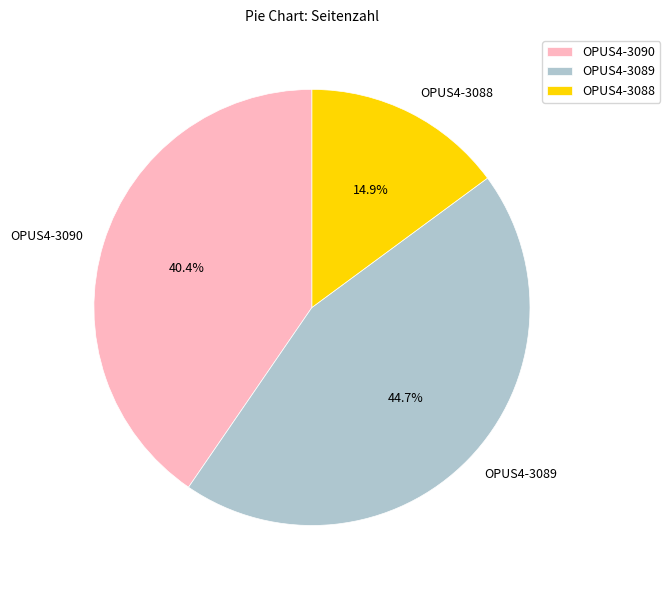

To the nearest percent, what is the average slice percentage?

33%